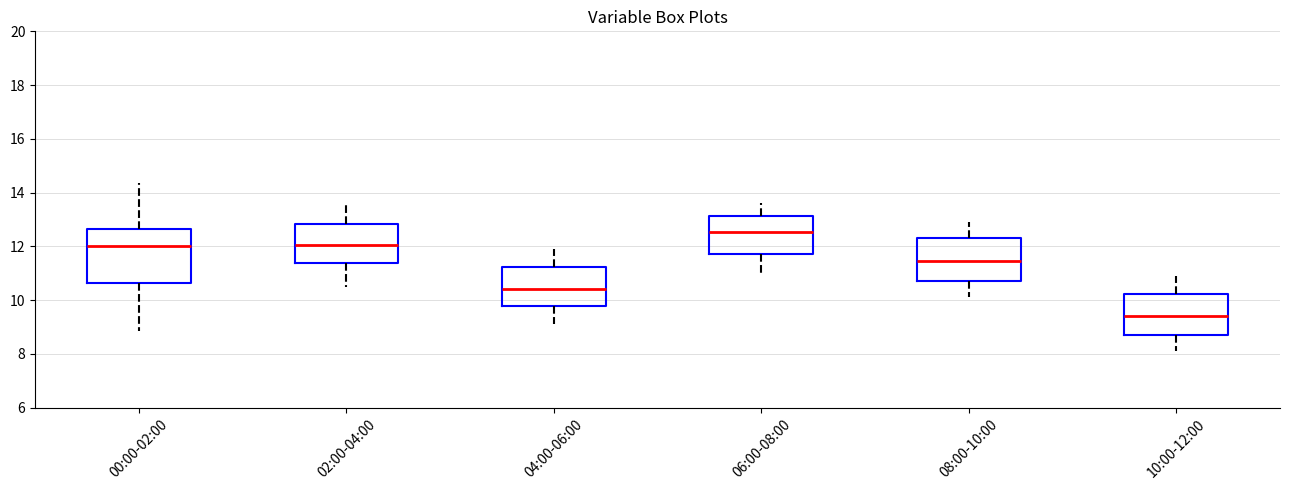

Which box is the tallest, from its lower edge to its upper edge?

00:00-02:00